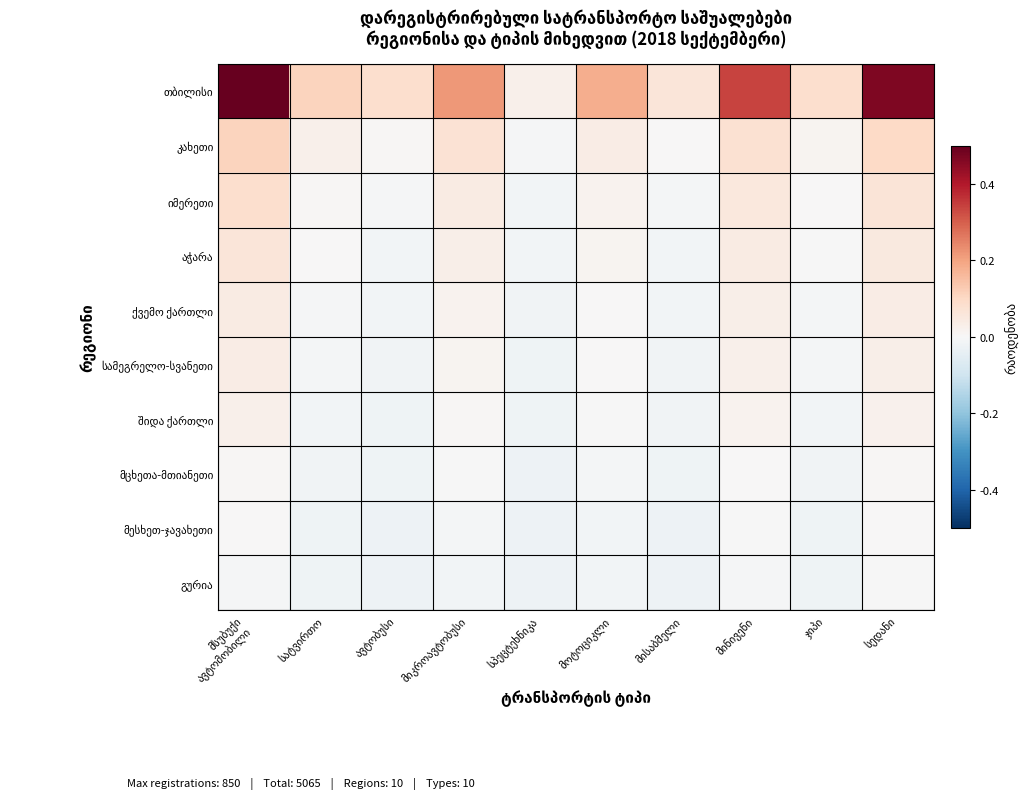

Where is თბილისი nearest to the value 0?

სპეცტეხნიკა